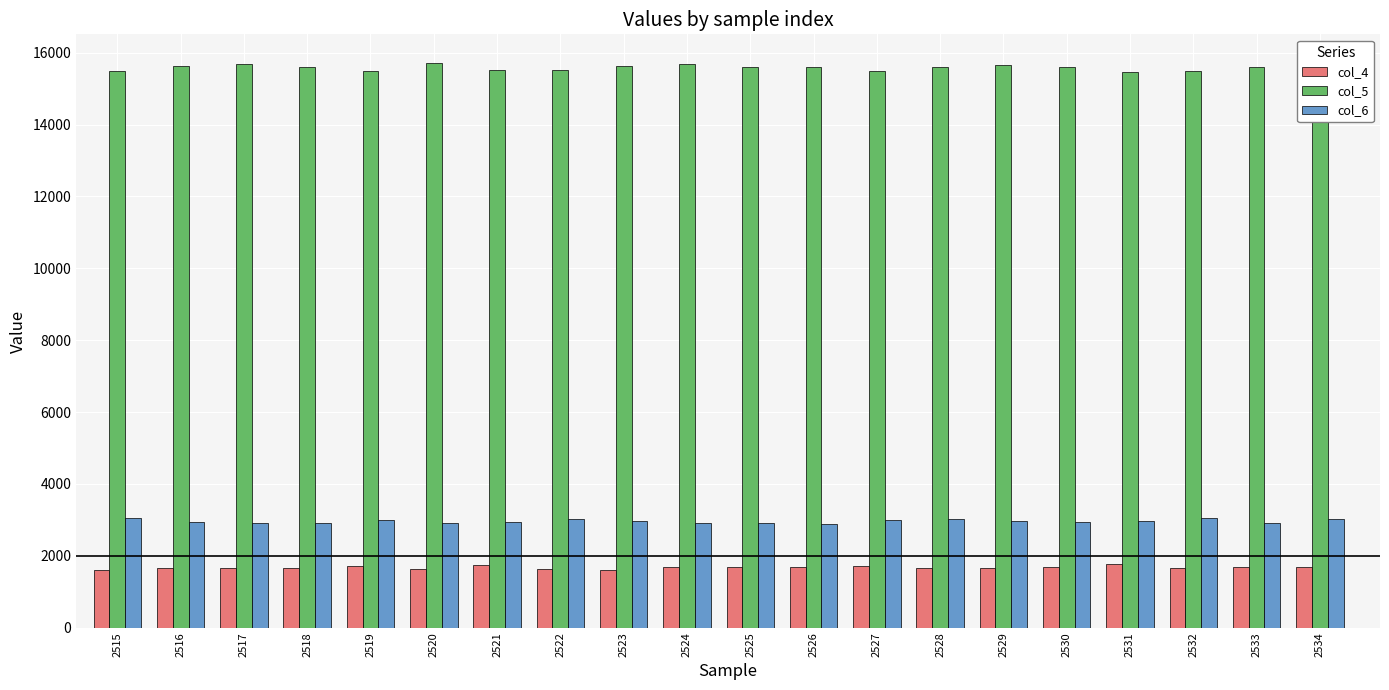

What is the difference between the col_6 values at 2522 and 2530?

91